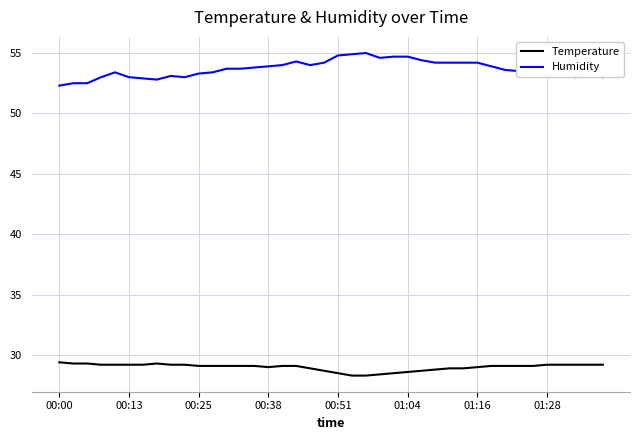

What is the difference between the maximum and minimum values in the Temperature series?

1.1